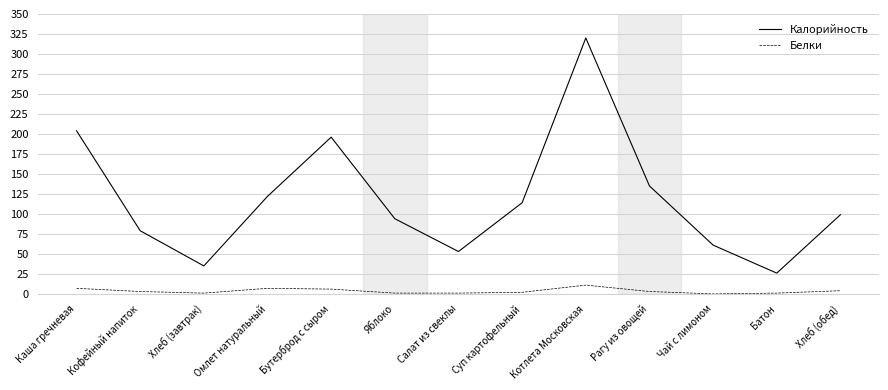

True or false: Калорийность has a value of 35 at Хлеб (завтрак).

True